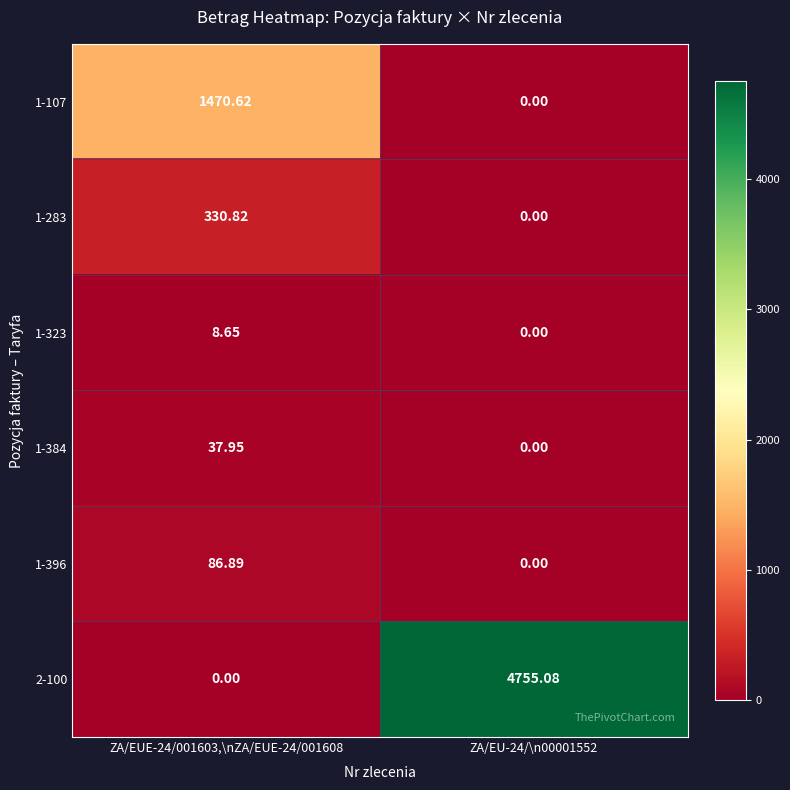

Is the value of 1-283 at ZA/EUE-24/001603,\nZA/EUE-24/001608 greater than the value of 1-396 at ZA/EU-24/\n00001552?

Yes